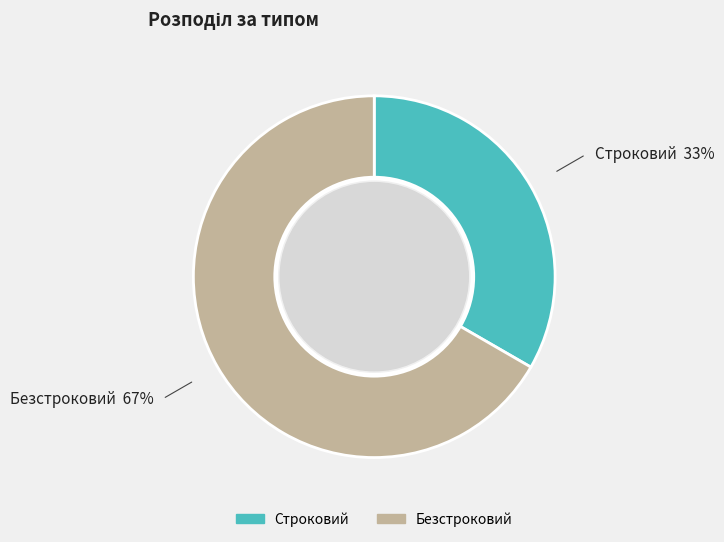

The Строковий slice represents 40% of the pie. True or false?

False